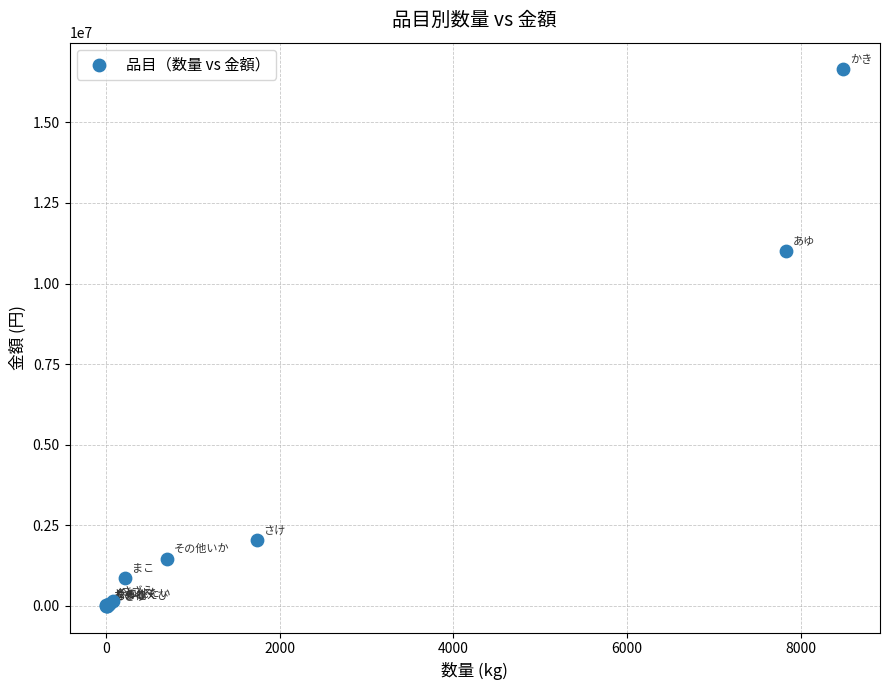

What Y value in the scatter plot is closest to 8320890?

11008086